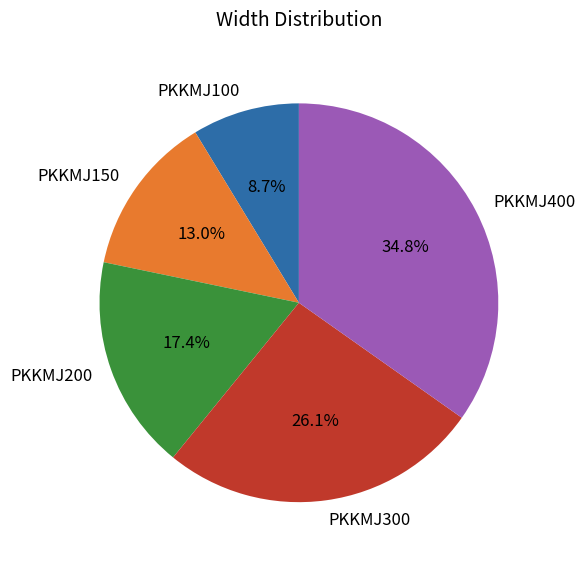

To the nearest percent, what is the difference between the PKKMJ100 and PKKMJ400 slice percentages?

26%